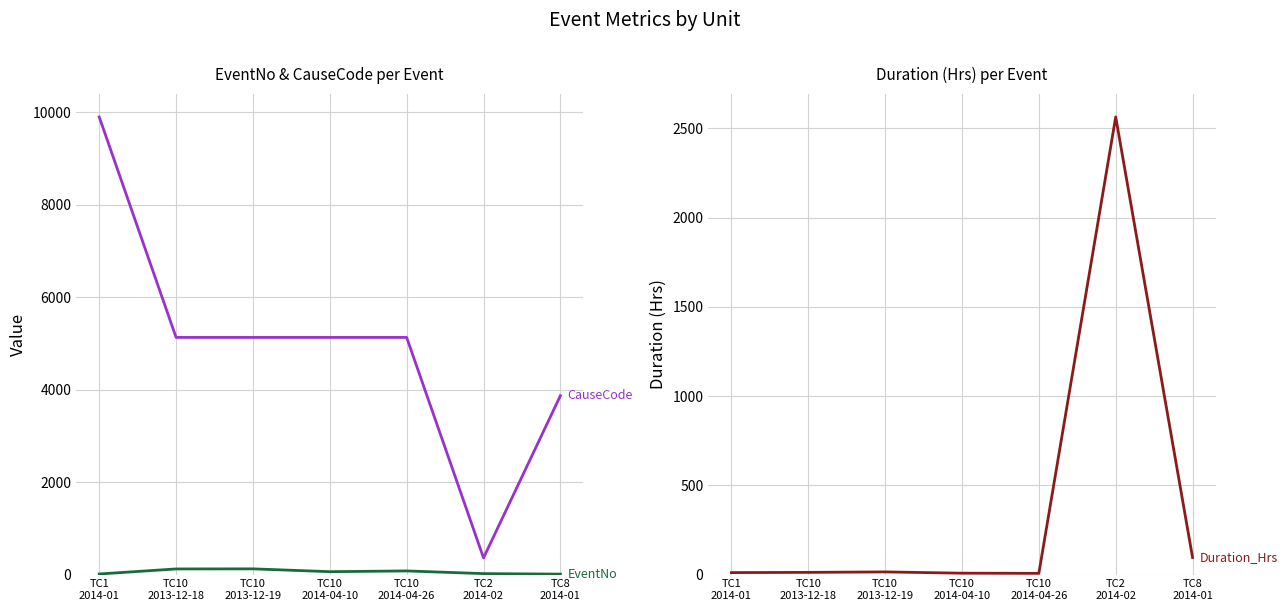

True or false: Duration_Hrs has more than 2 points higher than both neighbors.

False